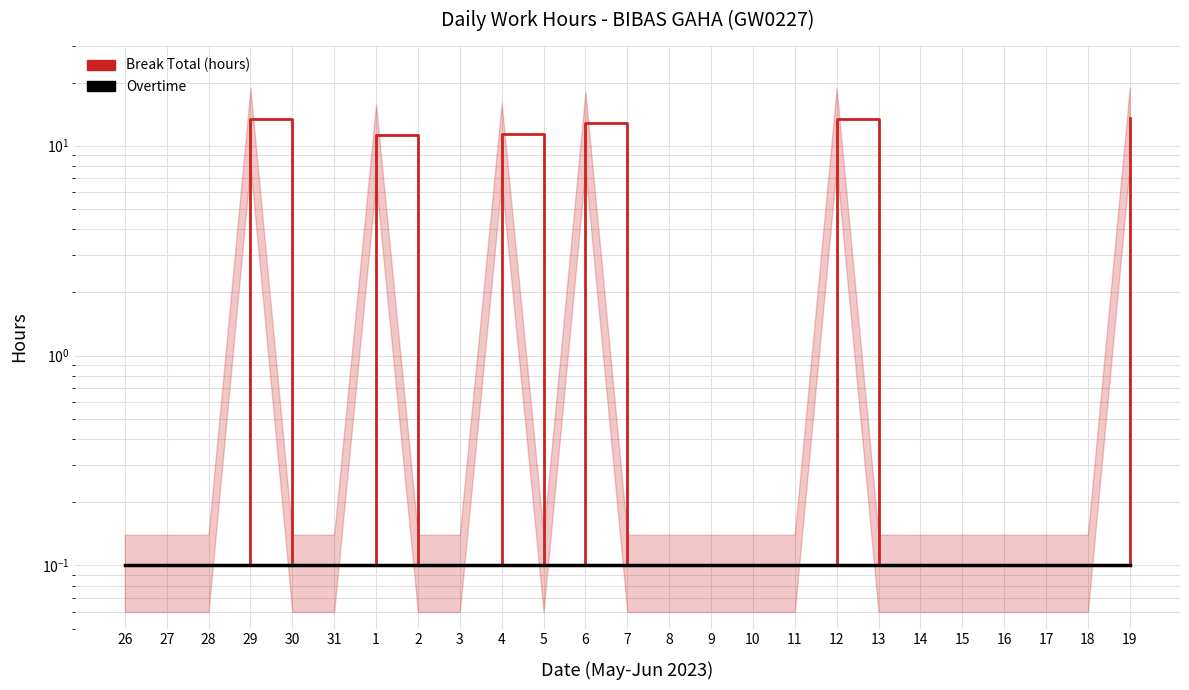

What is the sum of all Break Total (hours) values?

77.6